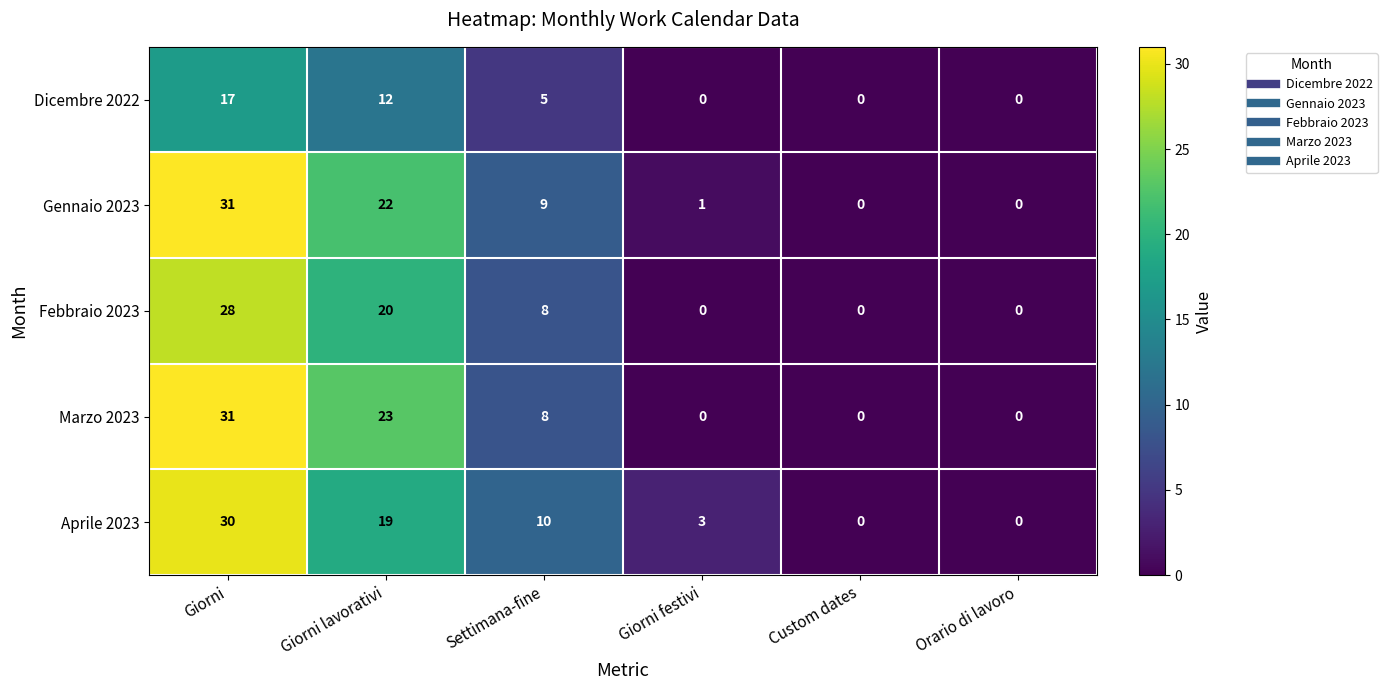

The value of Gennaio 2023 at Giorni festivi is 1. True or false?

True